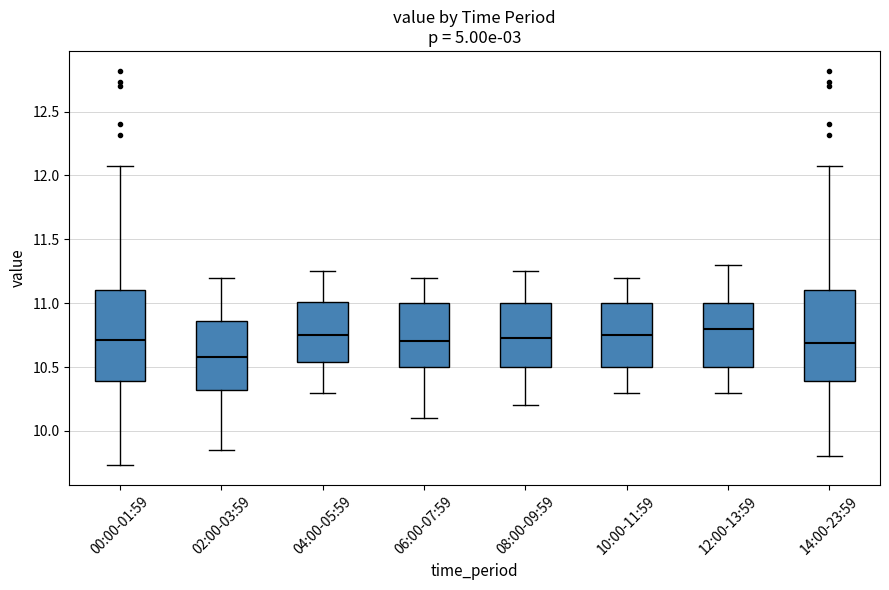

Which box has the highest median line?

12:00-13:59